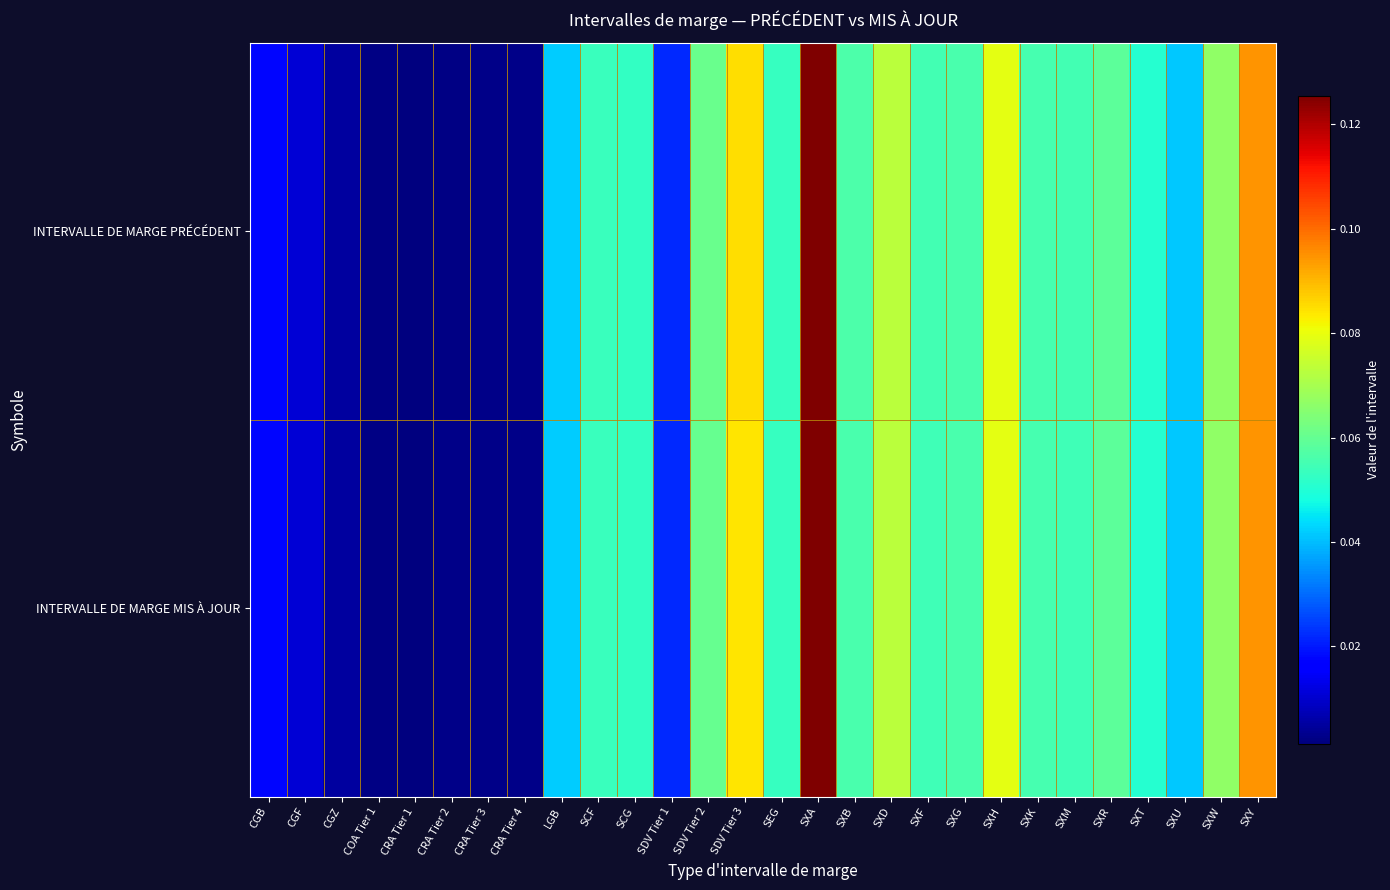

Which series has the widest spread of values?

INTERVALLE DE MARGE MIS À JOUR